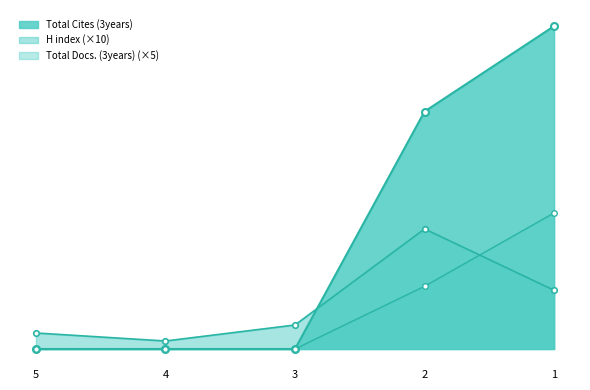

What is the sum of all H index values?

850